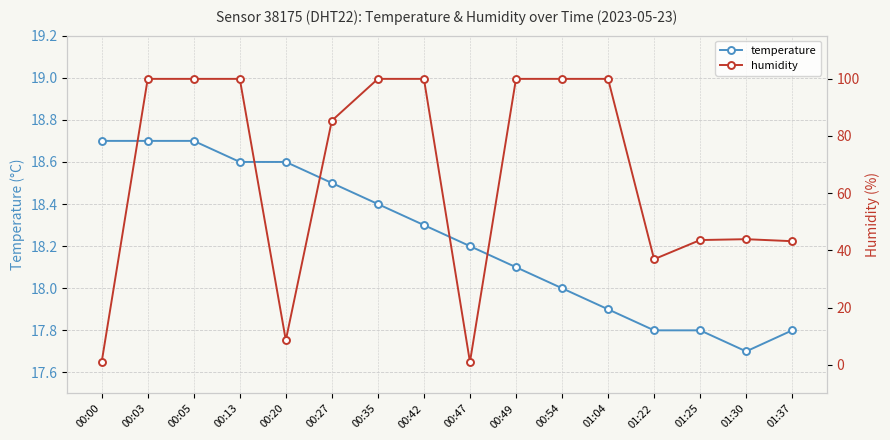

Reading left to right, transcribe all the data shown in this chart.

temperature: 18.7	18.7	18.7	18.6	18.6	18.5	18.4	18.3	18.2	18.1	18.0	17.9	17.8	17.8	17.7	17.8
humidity: 1.0	99.9	99.9	99.9	8.6	85.3	99.9	99.9	1.0	99.9	99.9	99.9	36.9	43.6	43.9	43.2